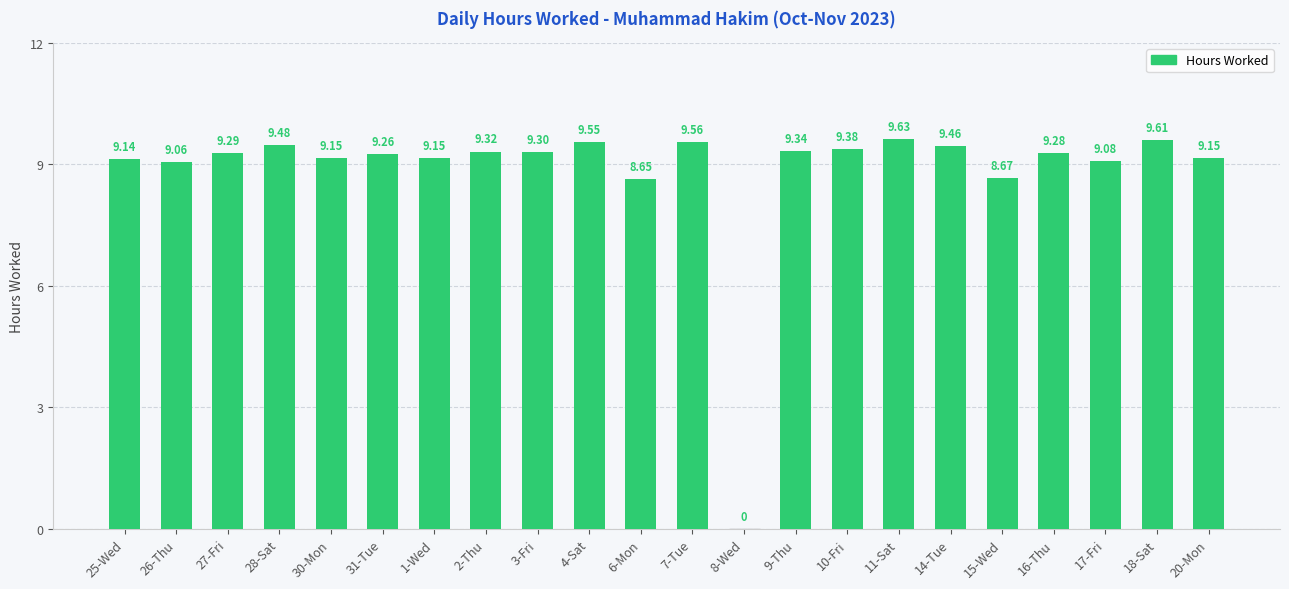

What is the sum of the values at 3-Fri and 15-Wed?

18.0